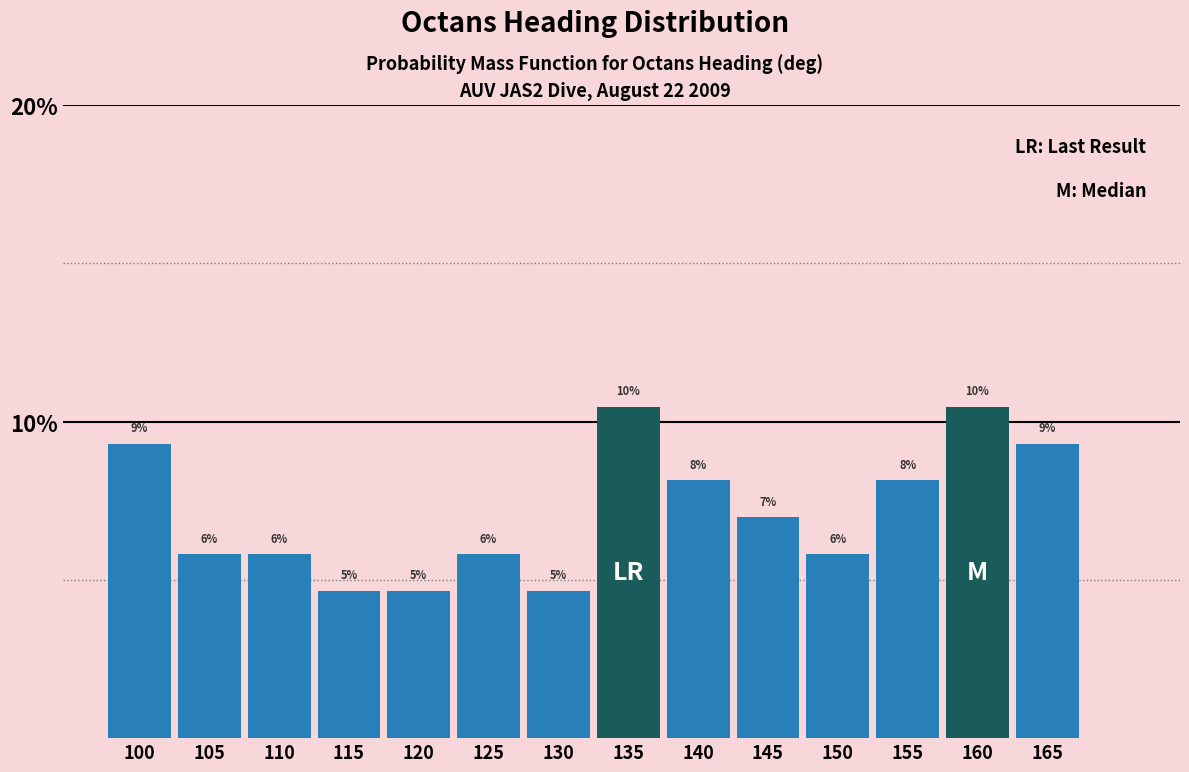

How many bars are there in total?

14